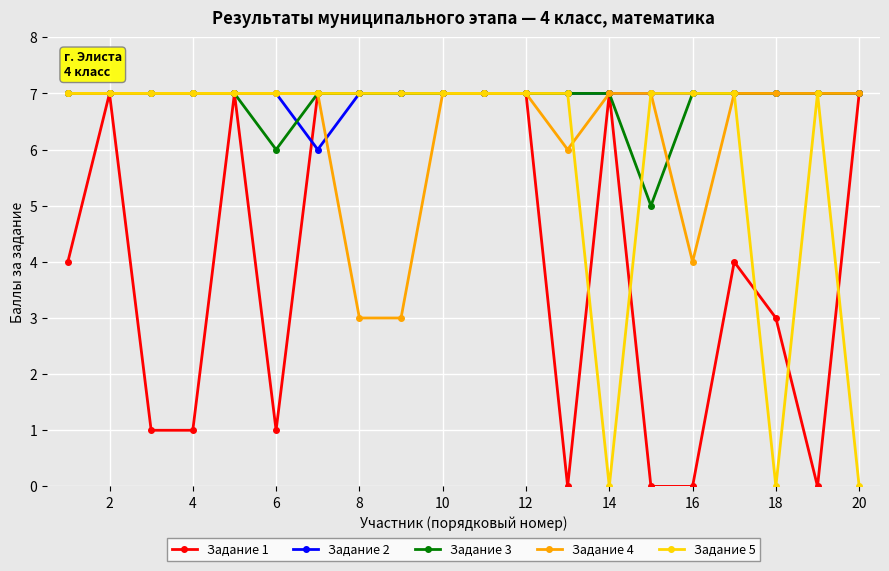

Reading left to right, transcribe all the data shown in this chart.

Задание 1: 4	7	1	1	7	1	7	7	7	7	7	7	0	7	0	0	4	3	0	7
Задание 2: 7	7	7	7	7	7	6	7	7	7	7	7	7	7	7	7	7	7	7	7
Задание 3: 7	7	7	7	7	6	7	7	7	7	7	7	7	7	5	7	7	7	7	7
Задание 4: 7	7	7	7	7	7	7	3	3	7	7	7	6	7	7	4	7	7	7	7
Задание 5: 7	7	7	7	7	7	7	7	7	7	7	7	7	0	7	7	7	0	7	0